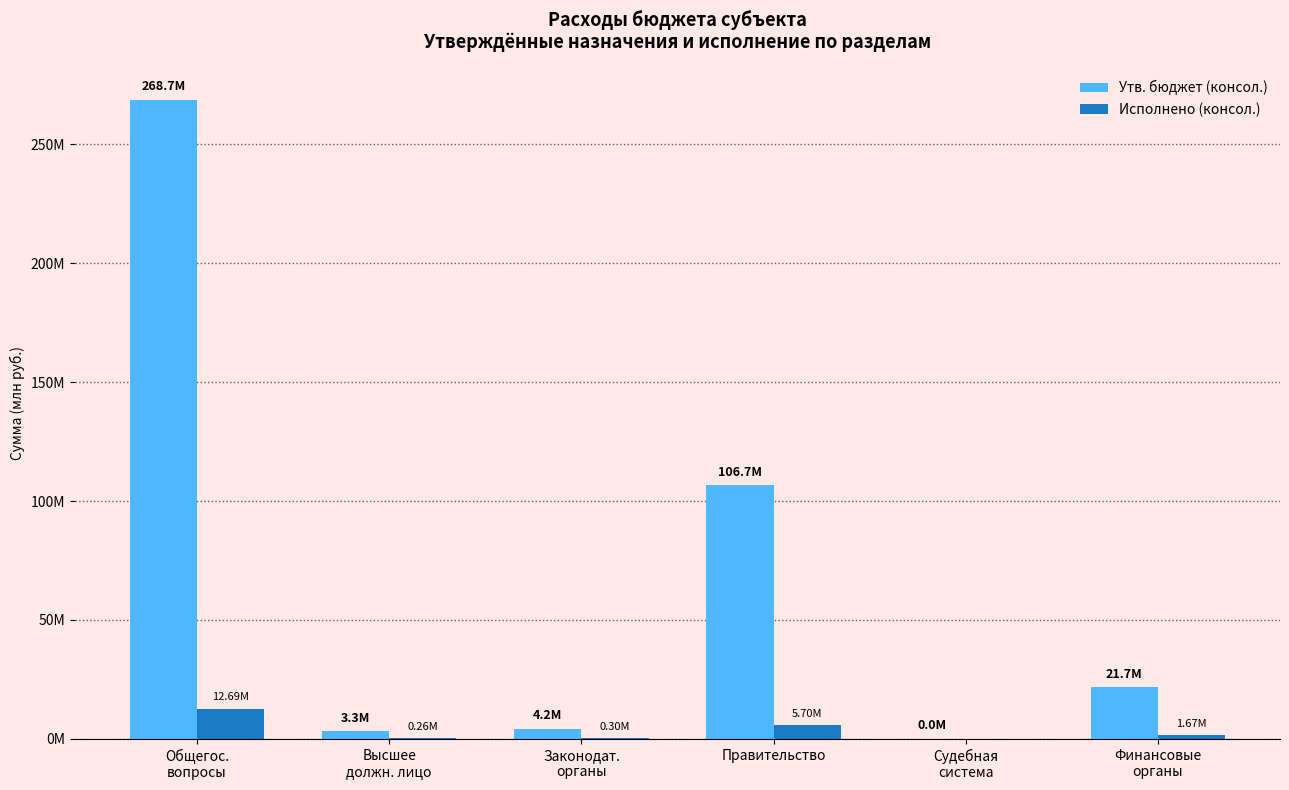

Which label corresponds to the largest value in the chart?

Общегос.
вопросы